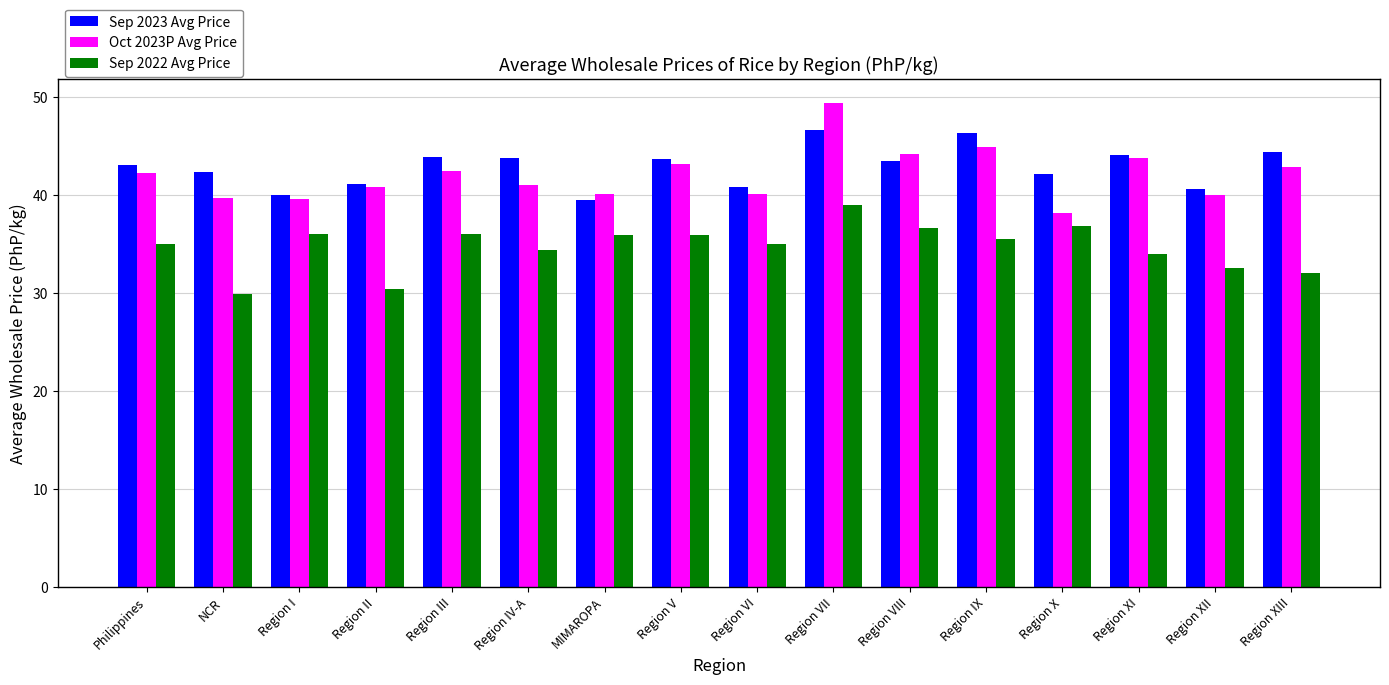

Count the number of data series in this chart.

3